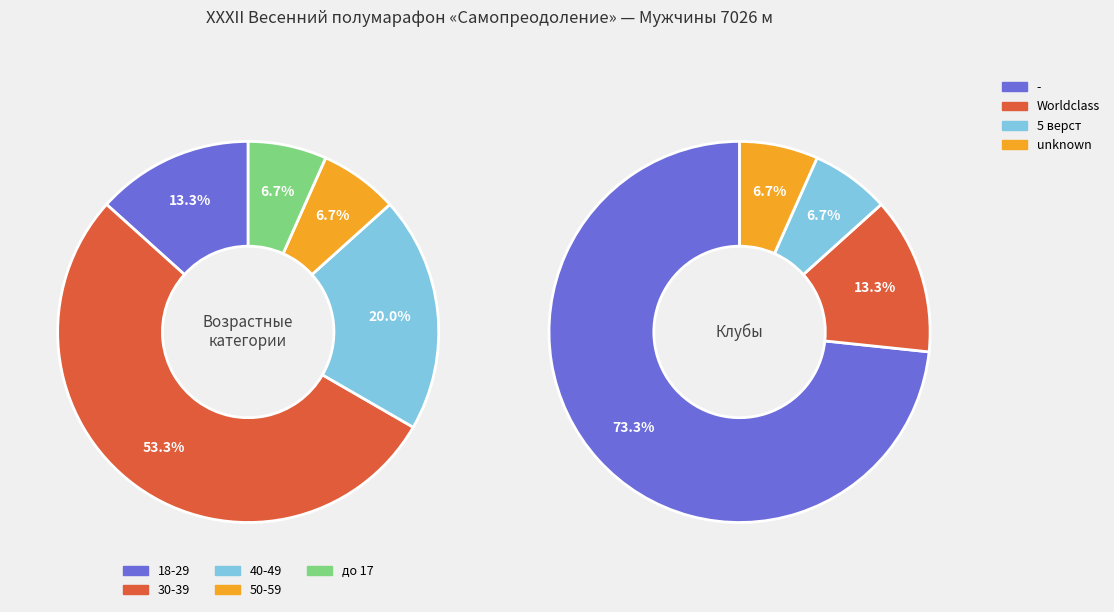

True or false: 40-49 accounts for 29% of the total.

False